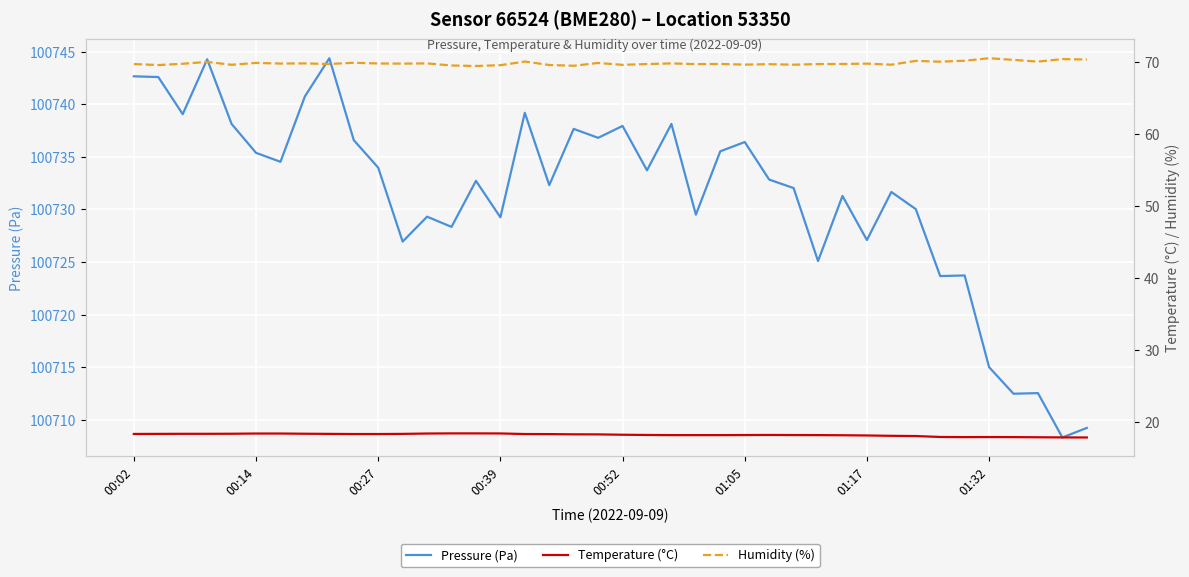

The value of Humidity (%) at 11 is 69.8. True or false?

True